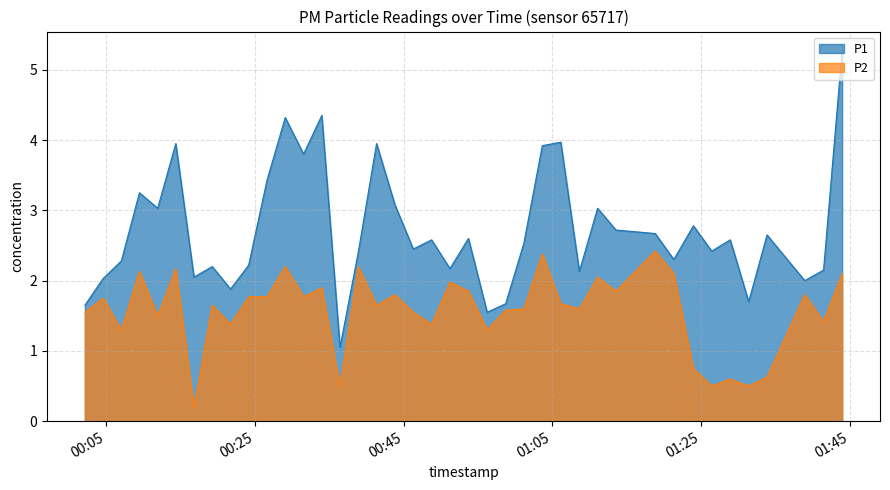

What are all the series names shown in the legend?

P1, P2